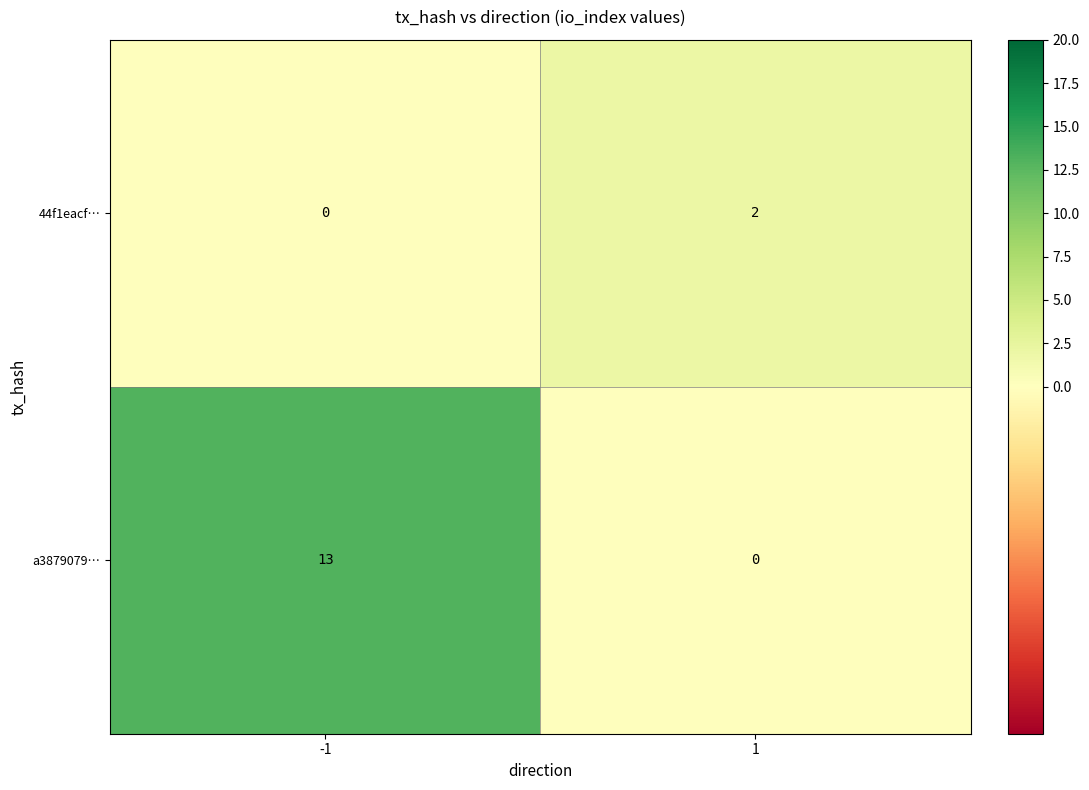

How many series are shown in this chart?

2